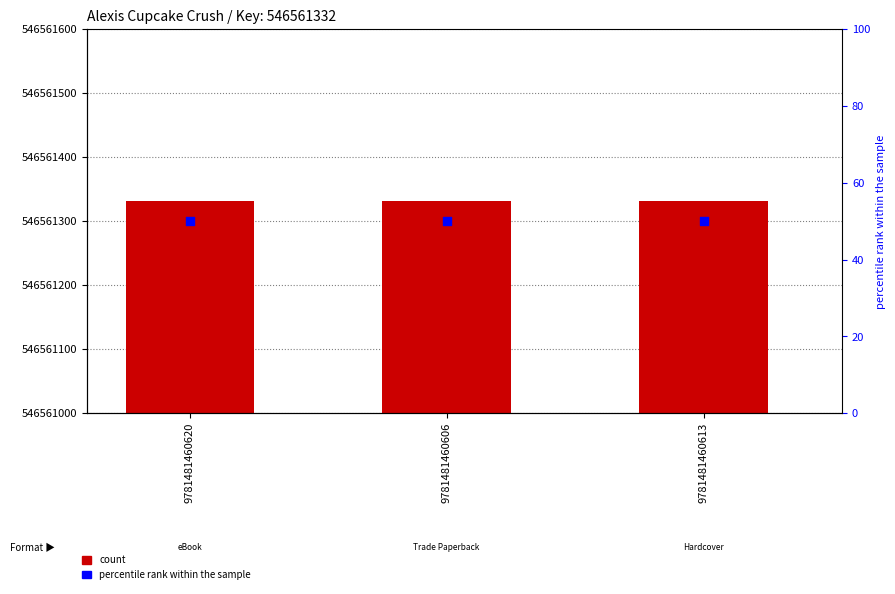

Which series reaches the minimum Y coordinate?

percentile rank within the sample